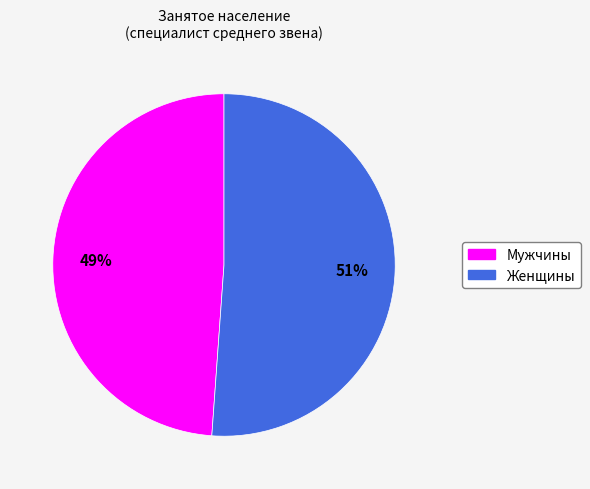

Is the sum of Мужчины and Женщины greater than half?

Yes